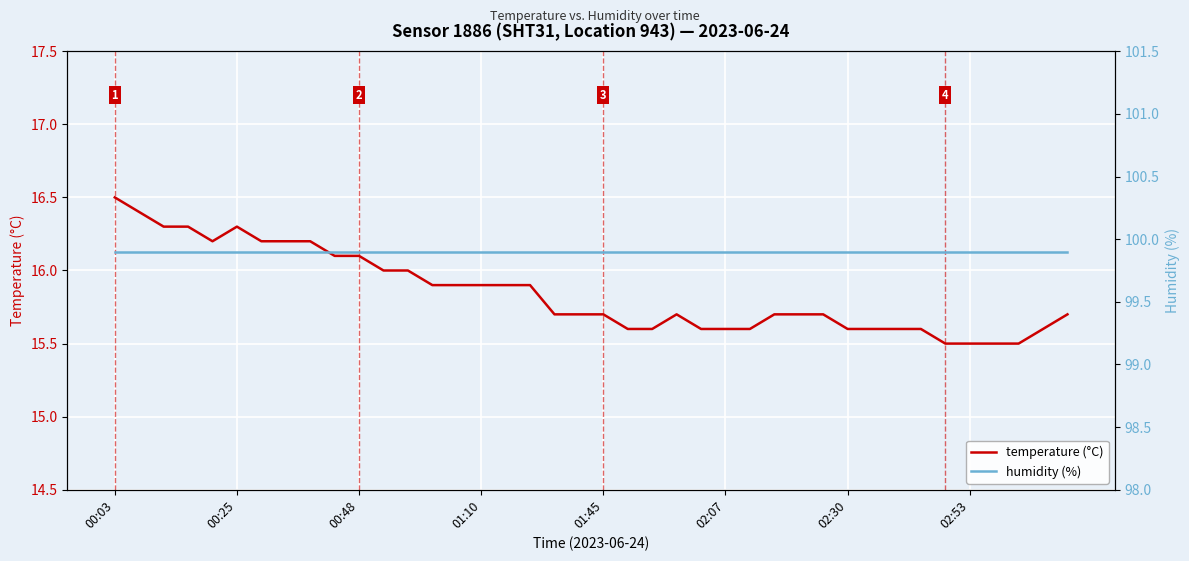

At how many categories does at least one series exceed 94?

40